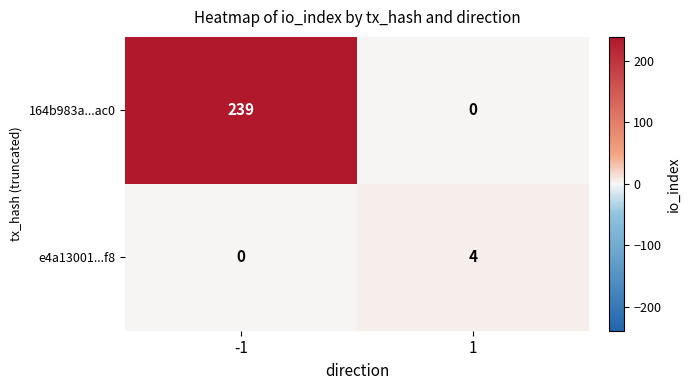

At how many categories does at least one series exceed 120?

1